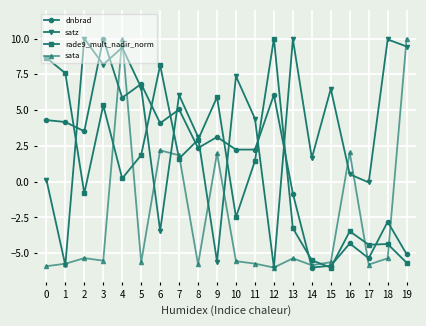

How many distinct data groups are displayed?

4